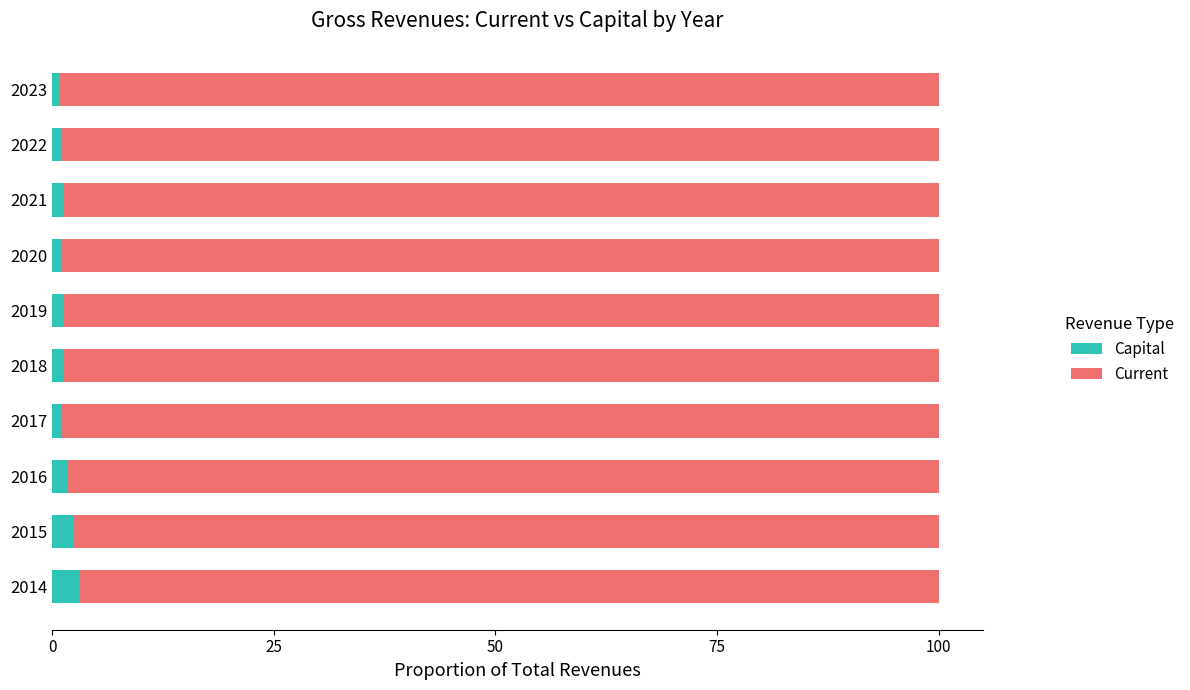

What are all the series names shown in the legend?

Capital, Current